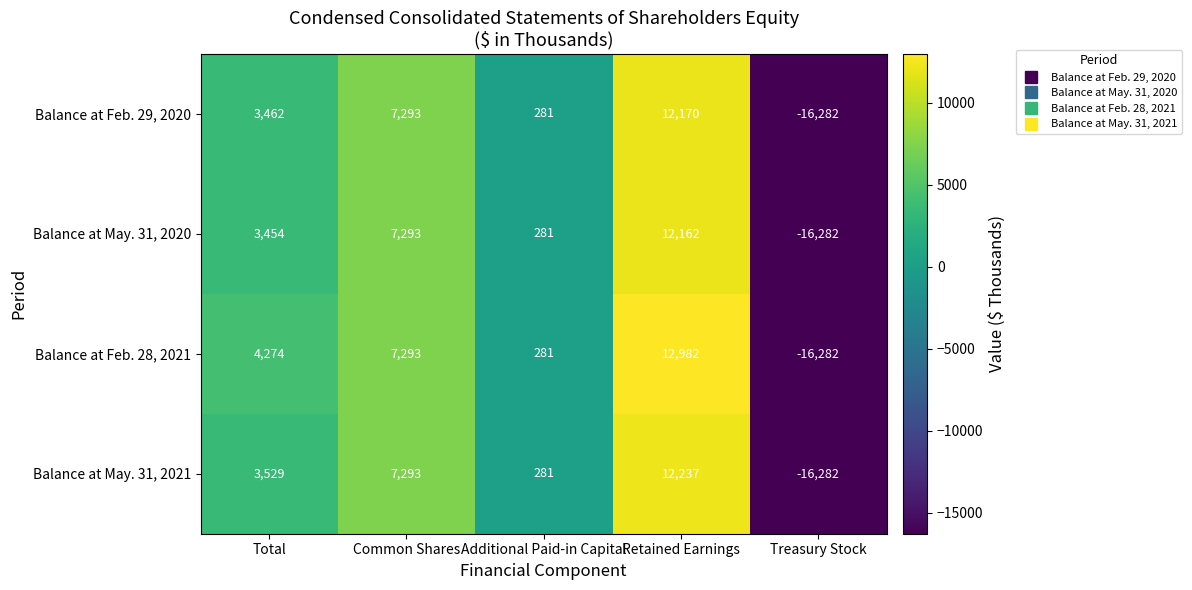

True or false: Balance at May. 31, 2020 has a value of 2211 at Total.

False